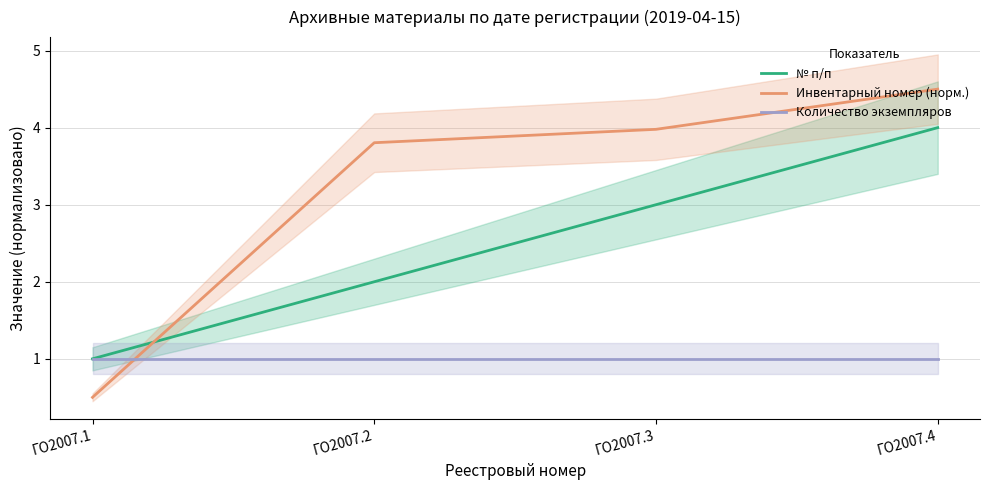

Reading right to left, transcribe all the data shown in this chart.

№ п/п: 4.0	3.0	2.0	1.0
Инвентарный номер (норм.): 4.5	4.0	3.8	0.5
Количество экземпляров: 1.0	1.0	1.0	1.0